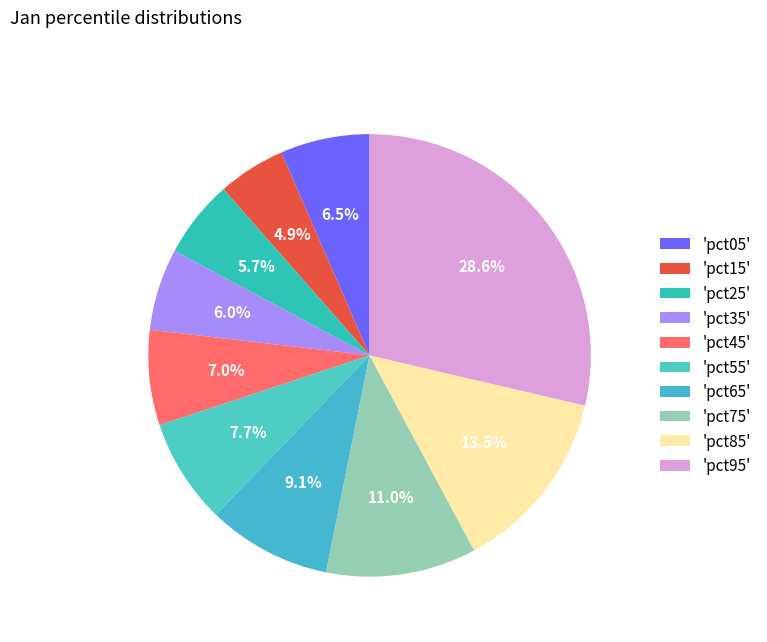

How many slices are in this pie chart?

10